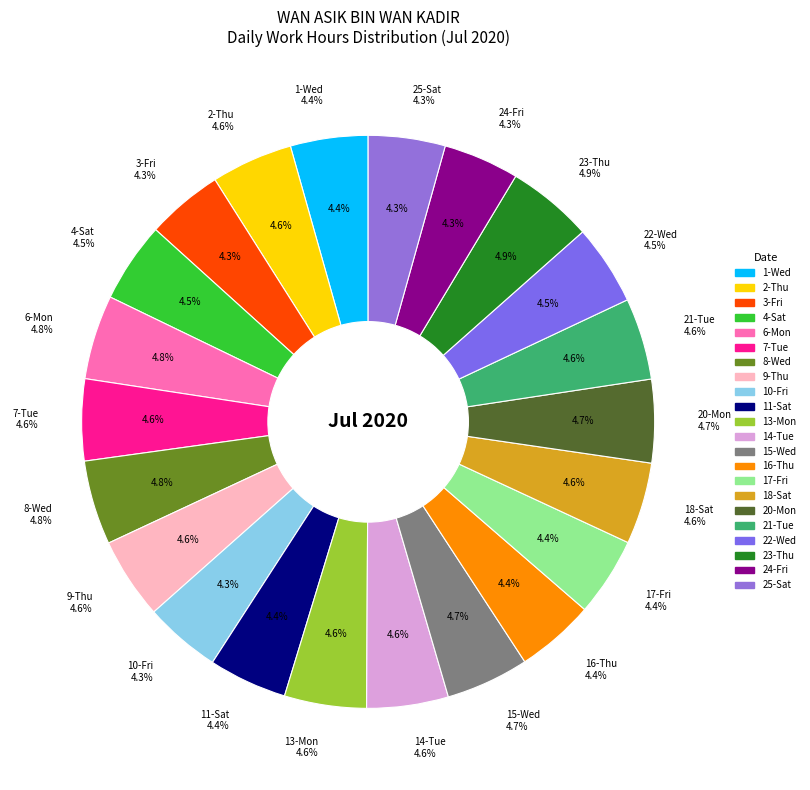

Does 18-Sat represent more than half of the total?

No